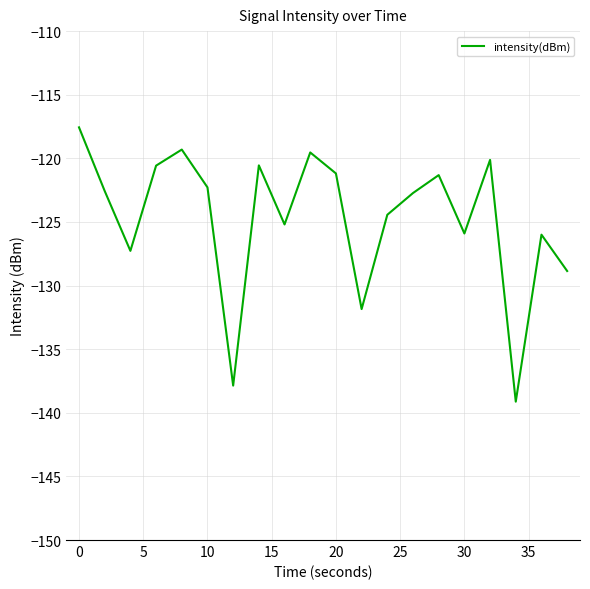

What is the maximum value shown in the chart?

-117.6